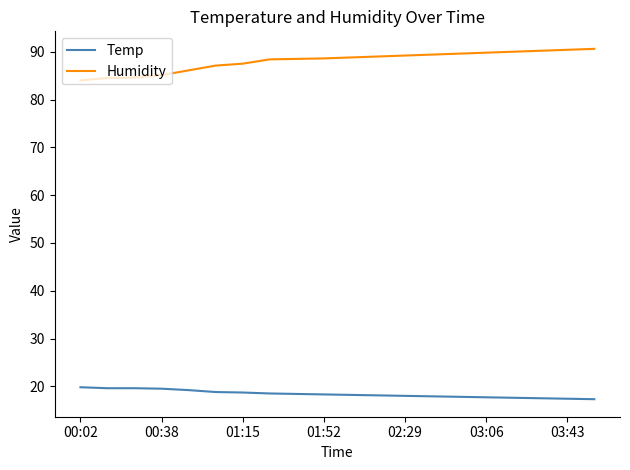

What is the difference between the maximum and minimum values in the Temp series?

2.5